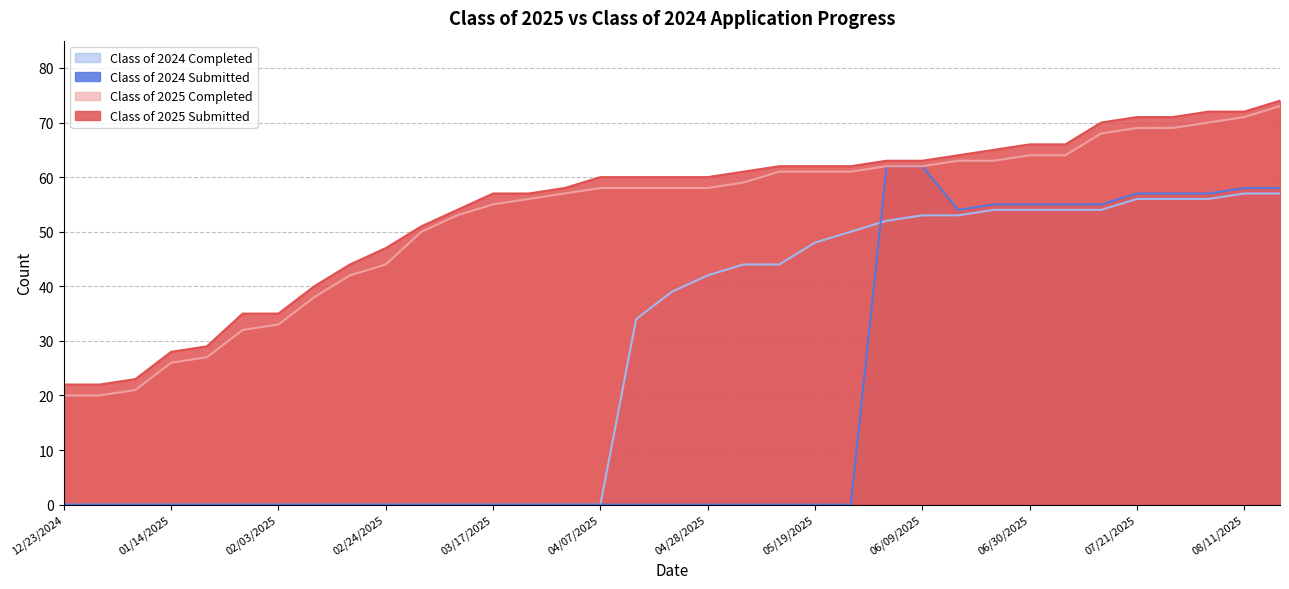

What is the difference between the highest and lowest values at 05/12/2025?

62